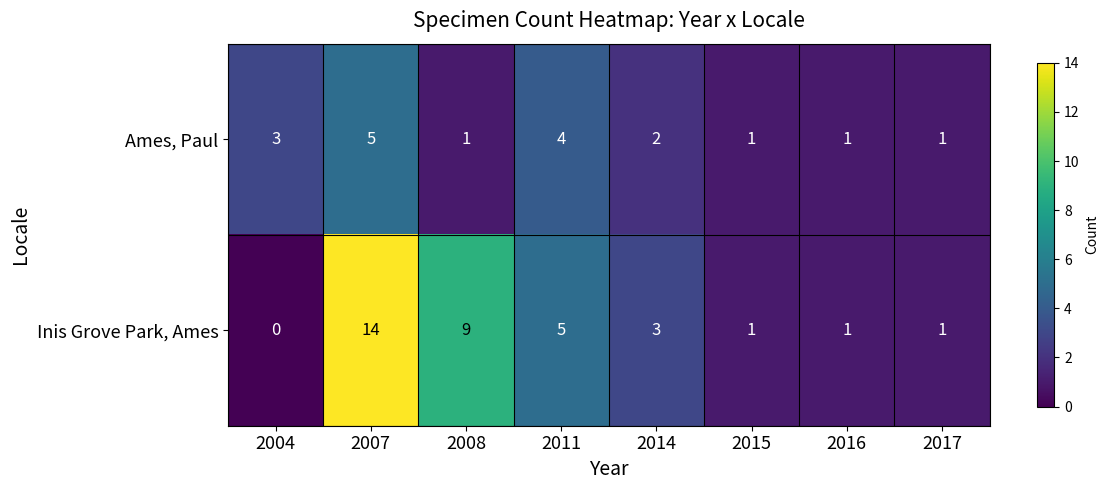

What value does the Inis Grove Park, Ames series have at 2011?

5